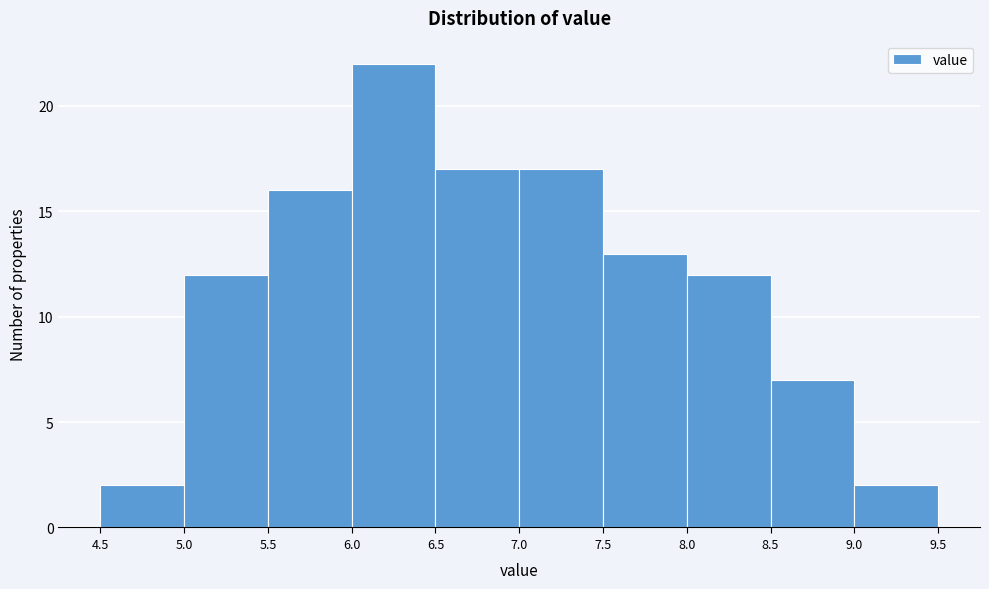

Reading left to right, transcribe this chart: for each bar, give the range it covers on the x-axis and its height. The values are not printed on the chart, so give them approximately, as read against the axis.

4.5 to 5.0: 2
5.0 to 5.5: 12
5.5 to 6.0: 16
6.0 to 6.5: 22
6.5 to 7.0: 17
7.0 to 7.5: 17
7.5 to 8.0: 13
8.0 to 8.5: 12
8.5 to 9.0: 7
9.0 to 9.5: 2